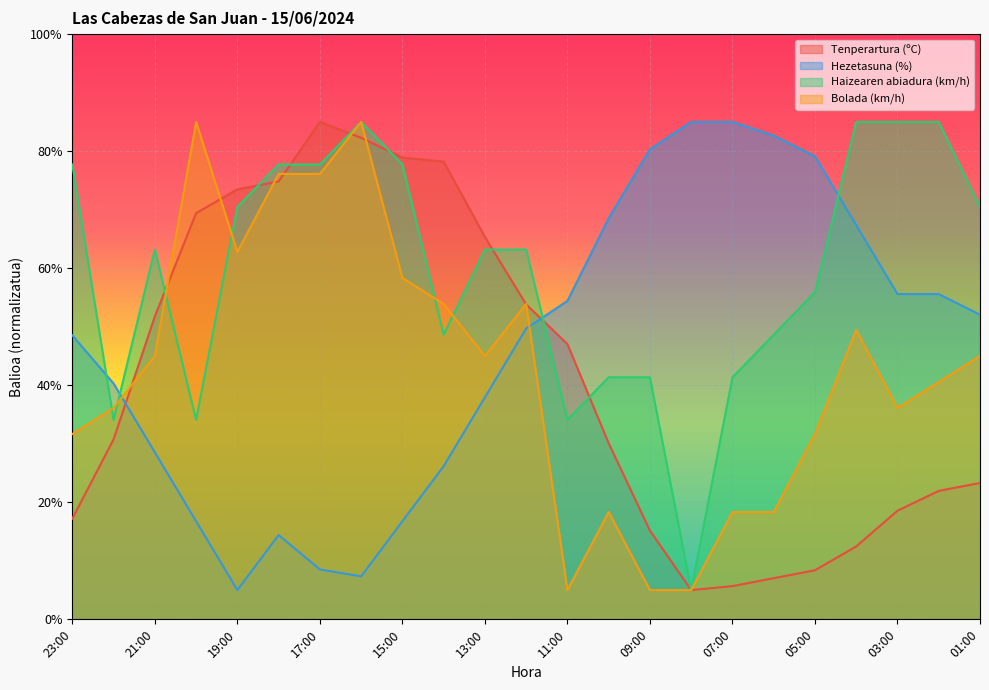

What position from the left is 17:00?

7